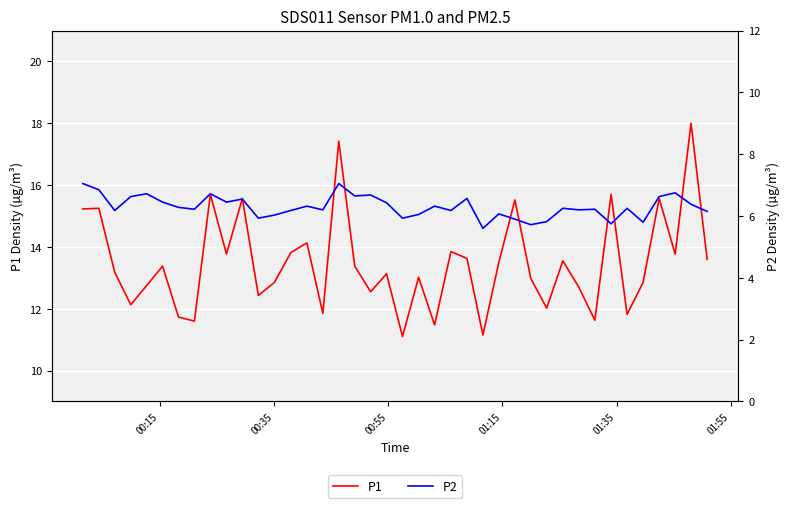

Rank the series by their average value, from lowest to highest.

P2, P1